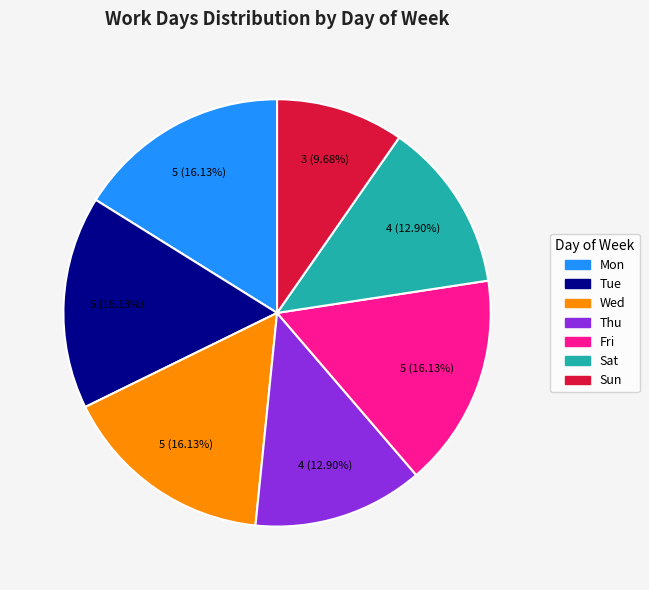

To the nearest percent, what portion does Mon represent?

16%